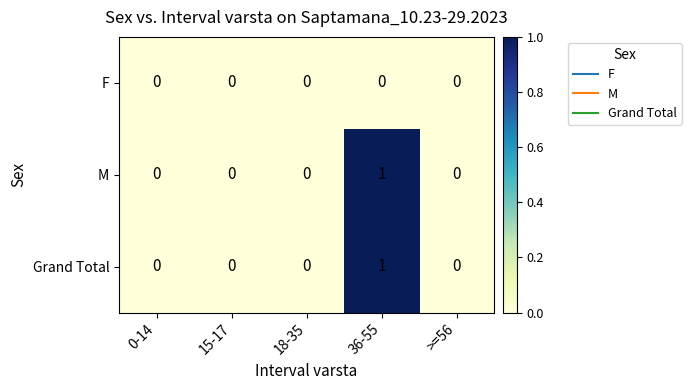

The Grand Total series shows 0 at 0-14. True or false?

True